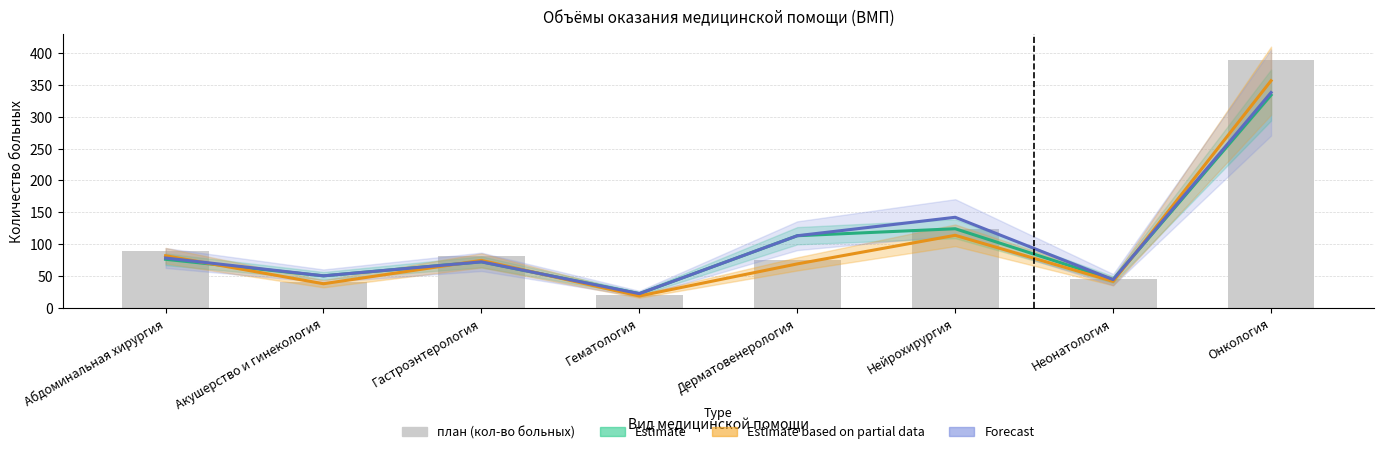

What is the difference between the Estimate values at Гематология and Дерматовенерология?

91.0